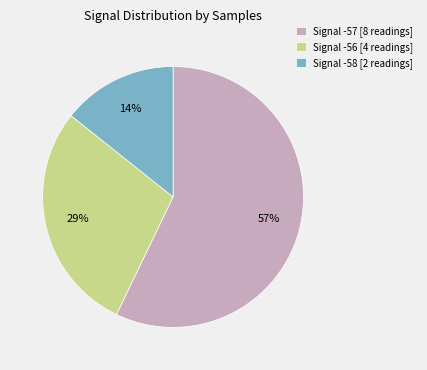

Which has a higher value, Signal -57 [8 readings] or Signal -58 [2 readings]?

Signal -57 [8 readings]